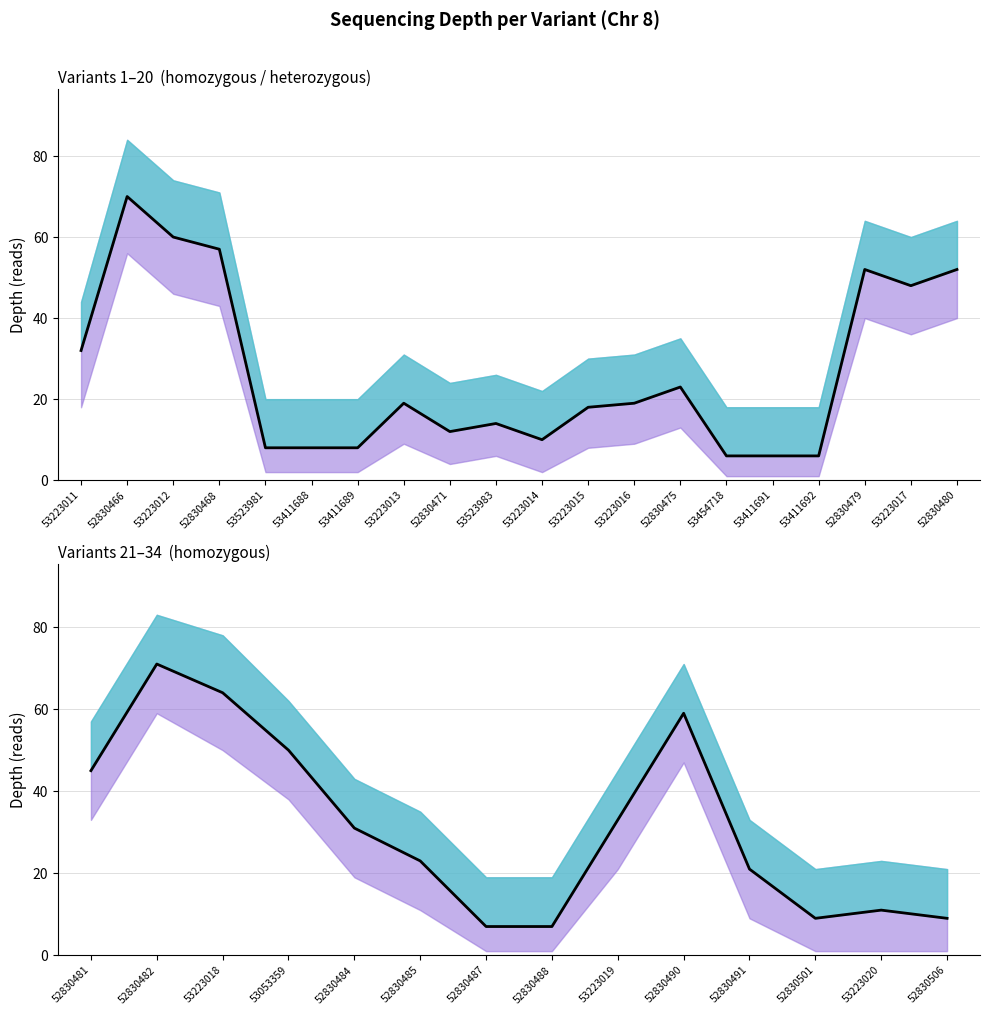

True or false: there are more than 0 points higher than both neighbors.

True